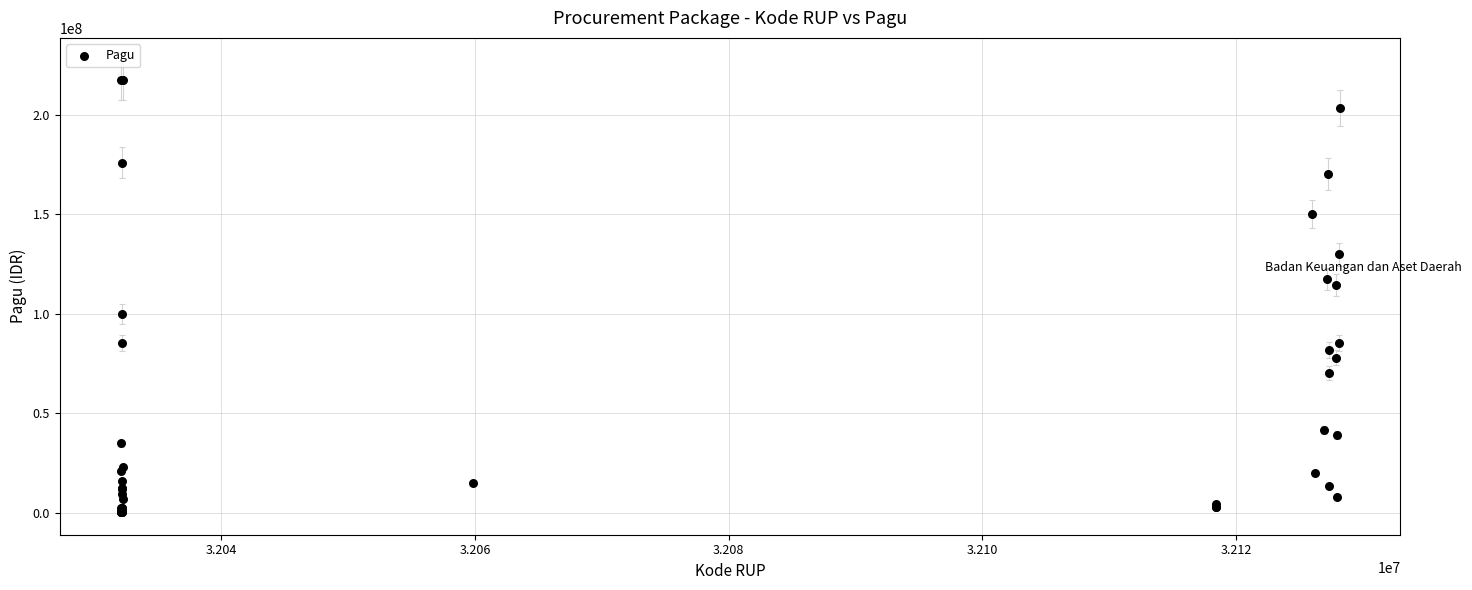

What Y value in the scatter plot is closest to 108830000?

114296000